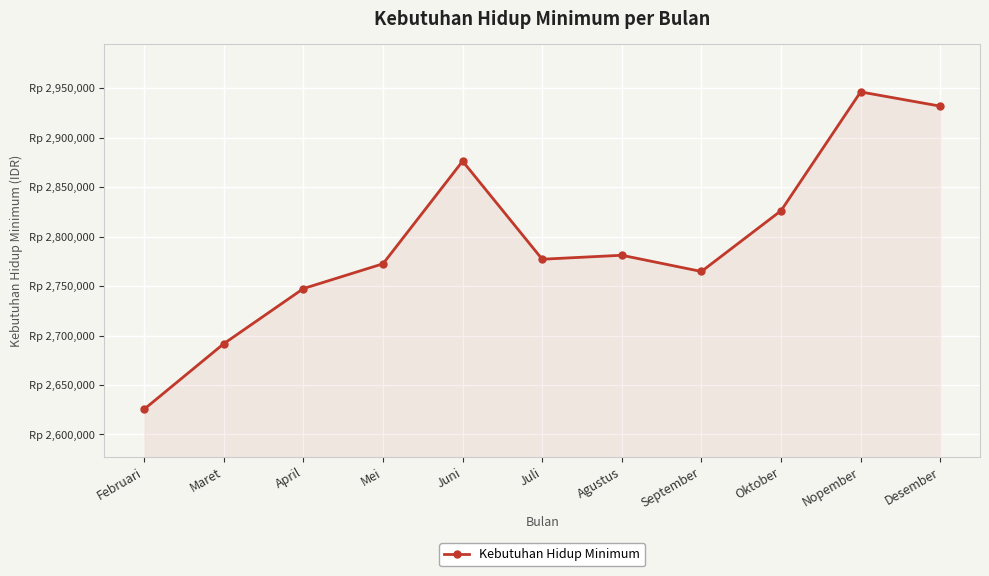

Reading right to left, what are all the values shown in this chart?

2931841	2946221	2826123	2764710	2781121	2777102	2876231	2772521	2747451	2691751	2625541